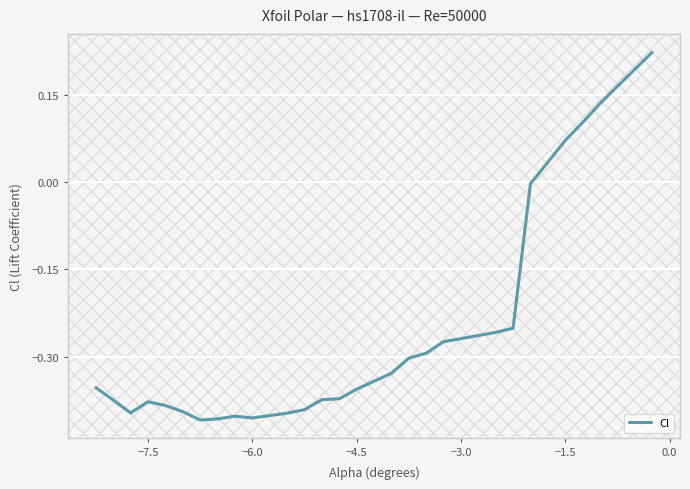

Does the chart have visible grid lines?

Yes